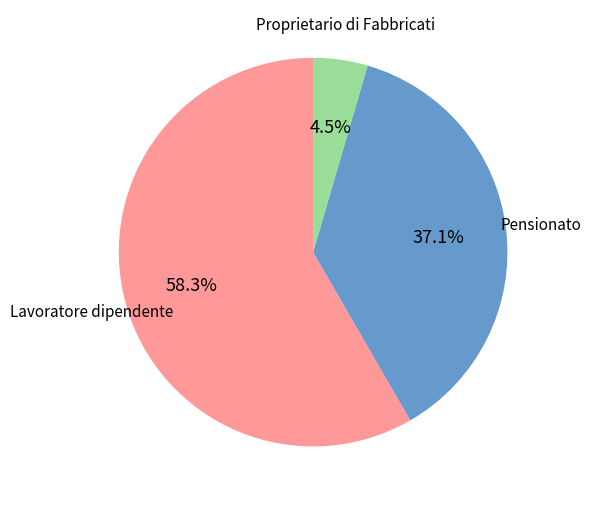

Is there a majority slice in this chart?

Yes